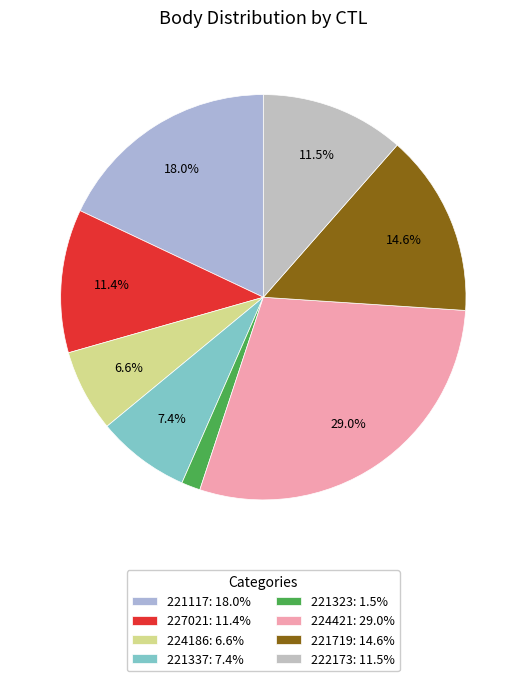

Which slice is the largest?

224421